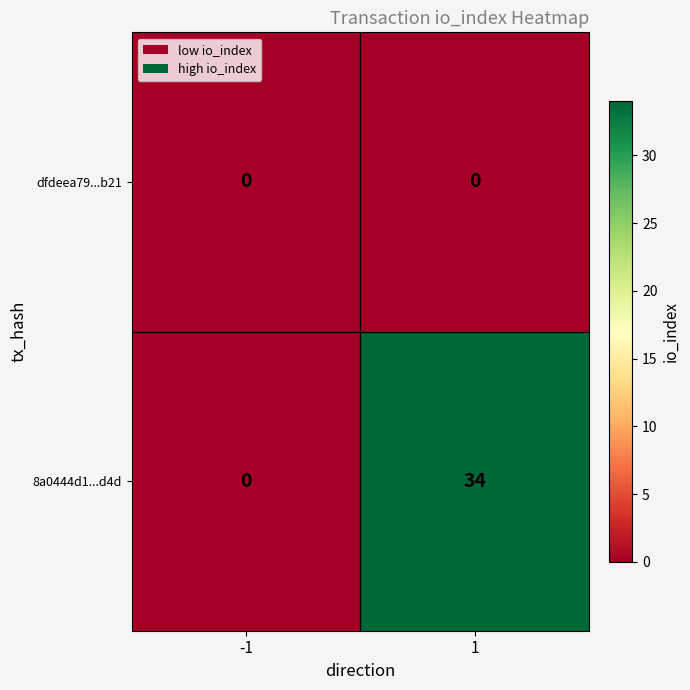

What is the difference between the maximum and minimum values in the 8a0444d1...d4d series?

34